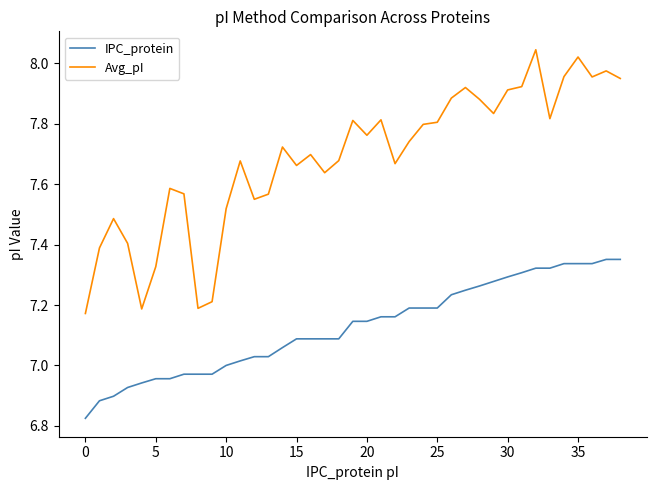

Which series has the widest spread of values?

Avg_pI